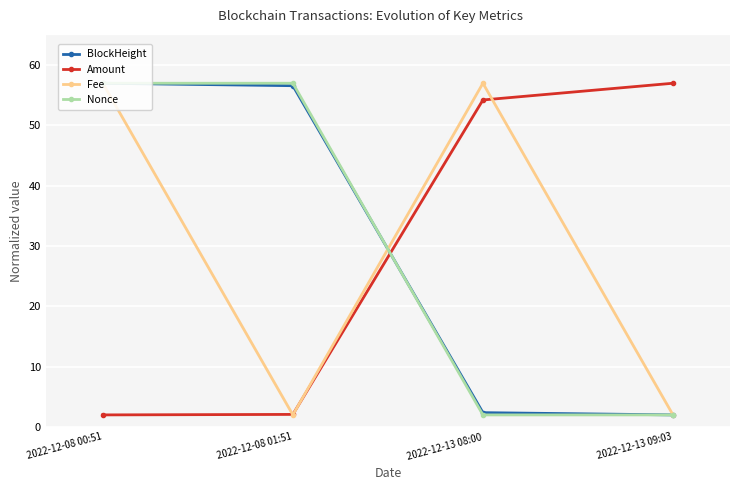

Rank the series at 2022-12-08 00:51 from lowest to highest value.

Amount, BlockHeight, Fee, Nonce